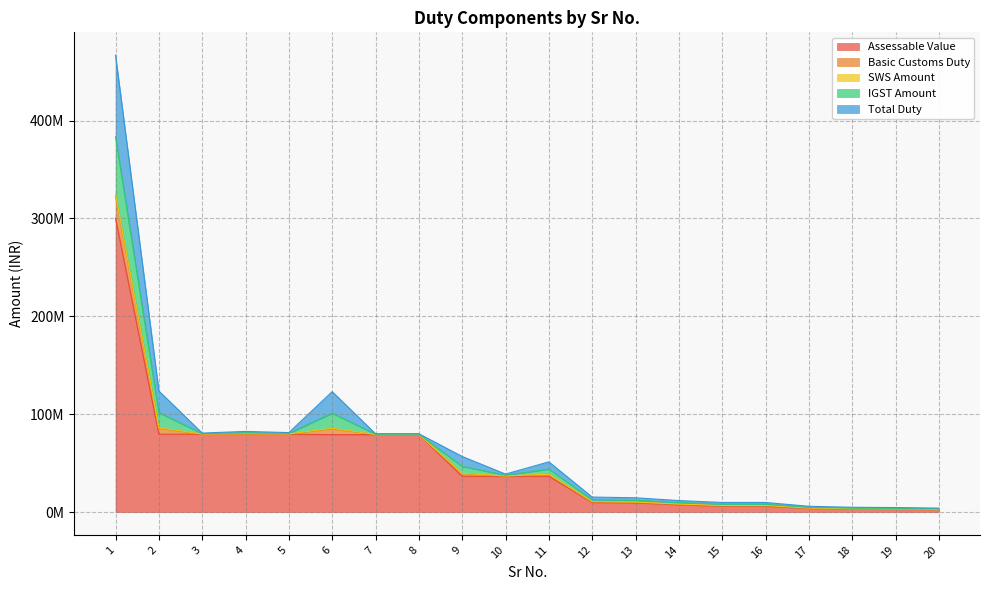

What is the value of the IGST Amount point at the 9th from the left?

7120309.2